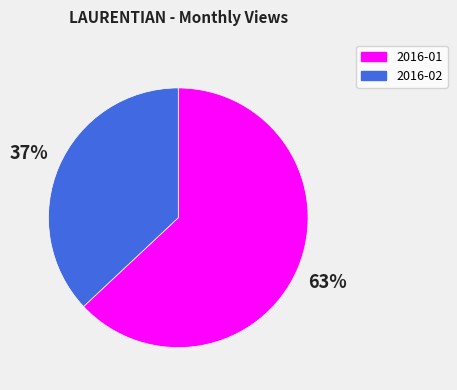

To the nearest percent, what is the difference between the largest and smallest slice percentages?

26%